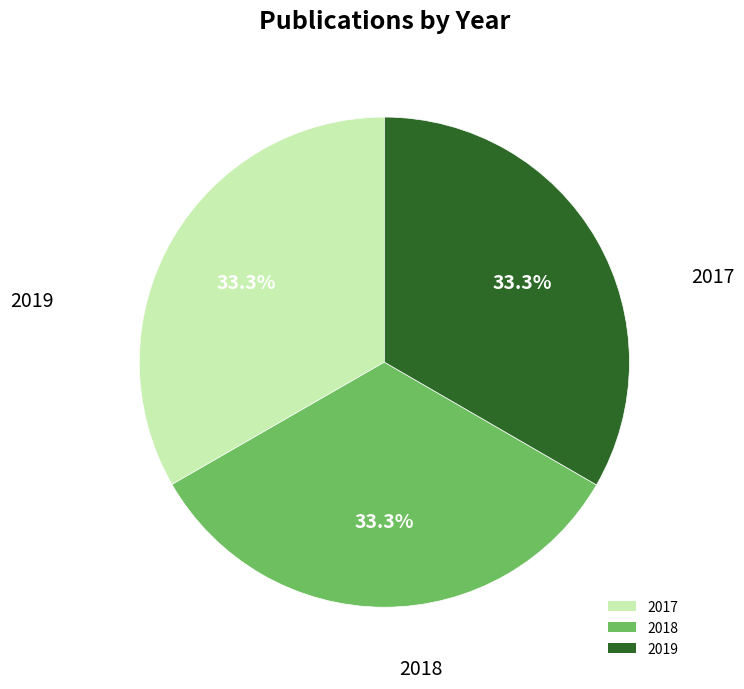

Is it true that 2019 is 22% of the pie?

False